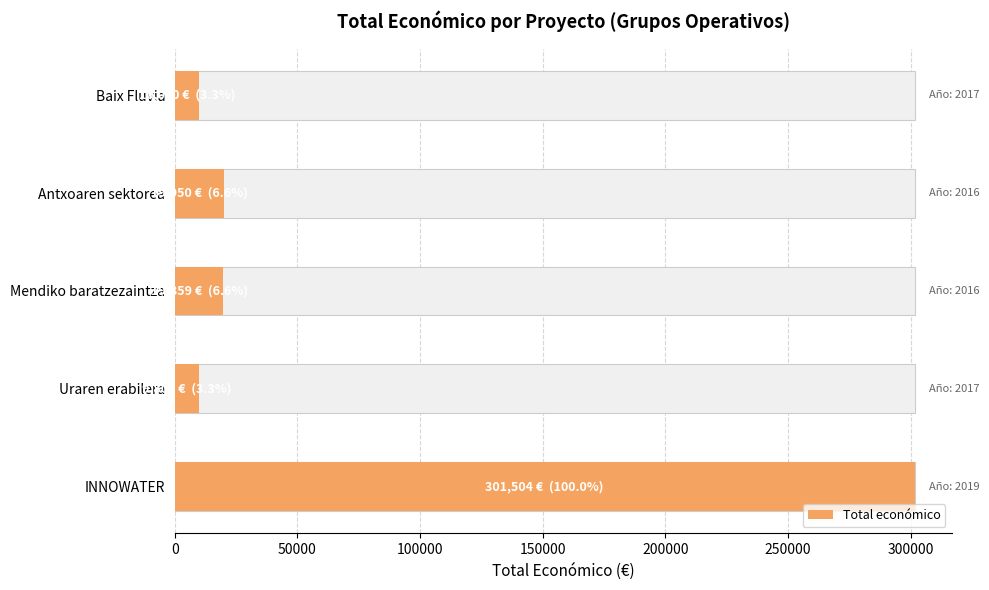

Are the bars grouped side by side (vs. stacked)?

No